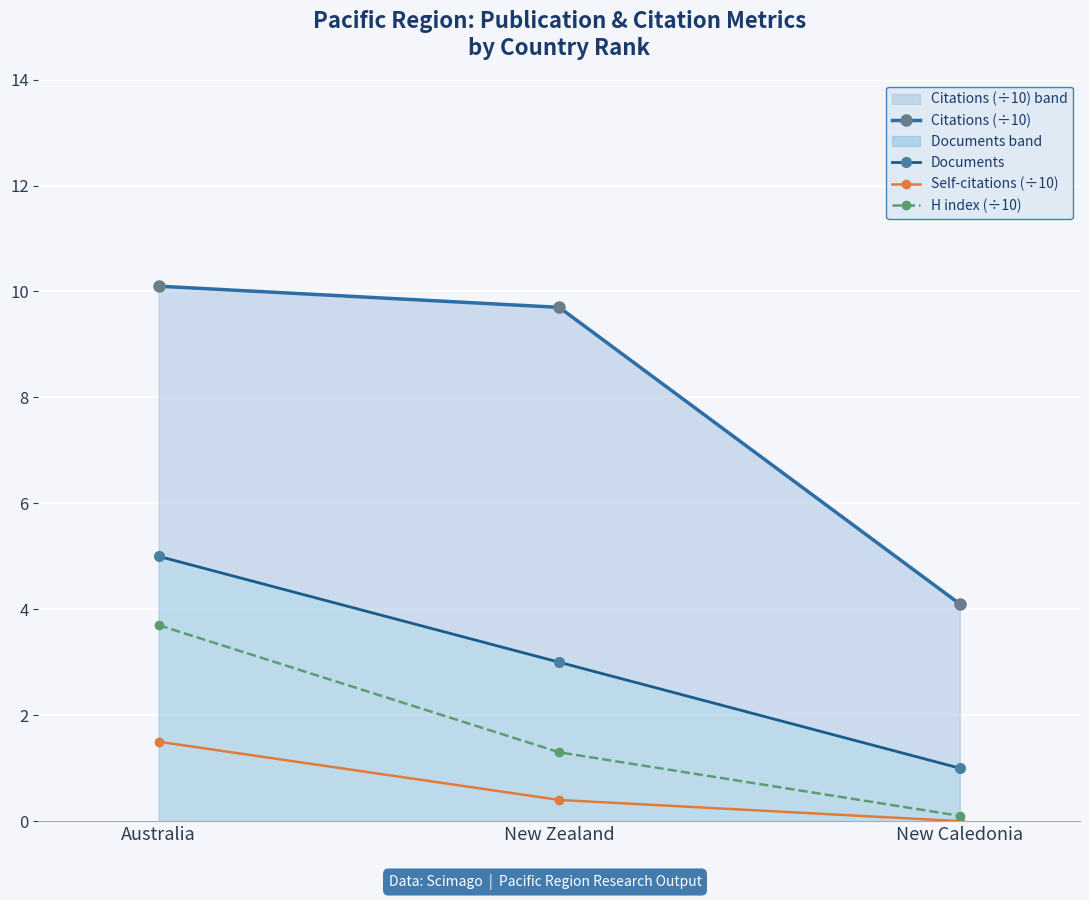

What is the label of the 2nd point from the right?

New Zealand